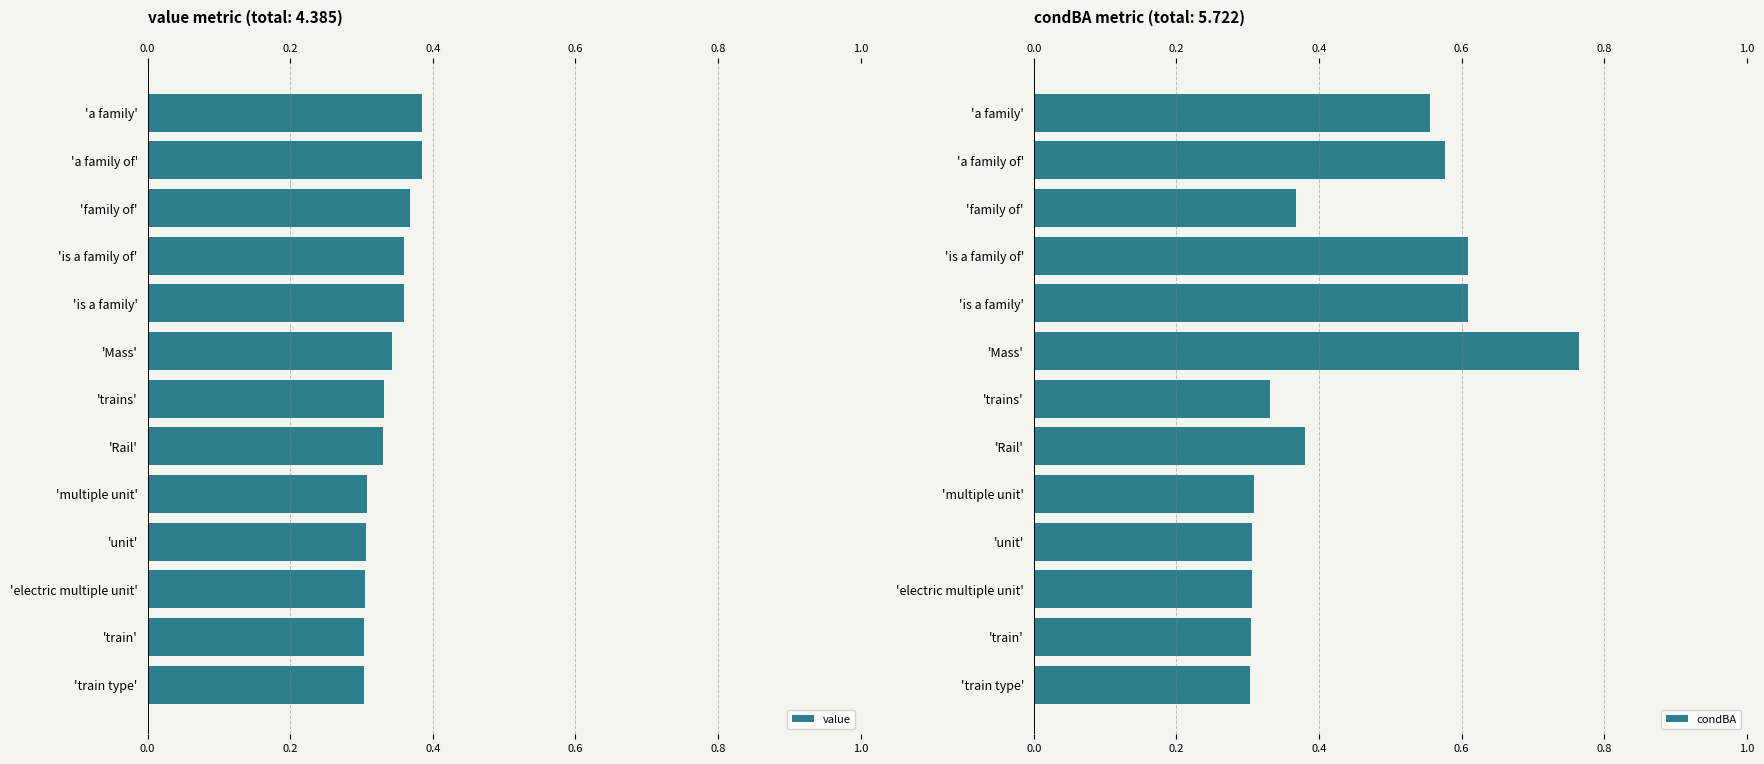

The value of value at 'unit' is 0.1. True or false?

False